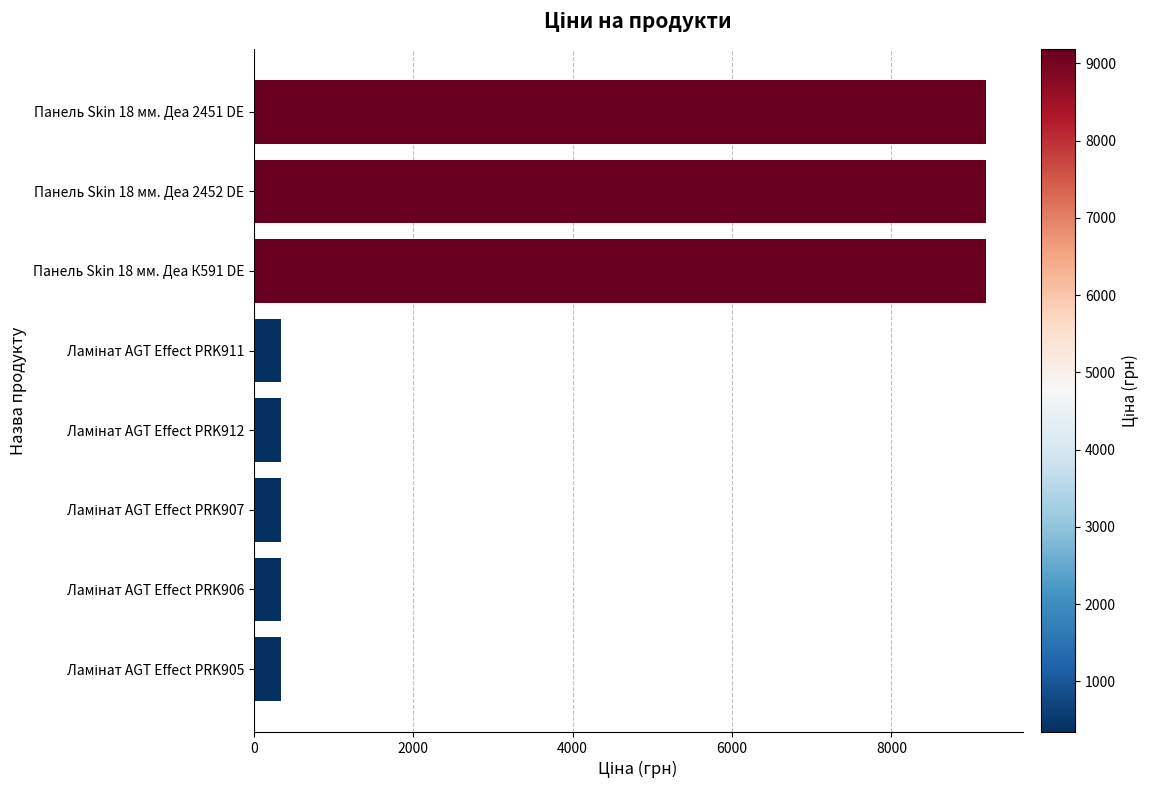

The chart shows a value of 12062.7 at Панель Skin 18 мм. Деа 2451 DE. True or false?

False